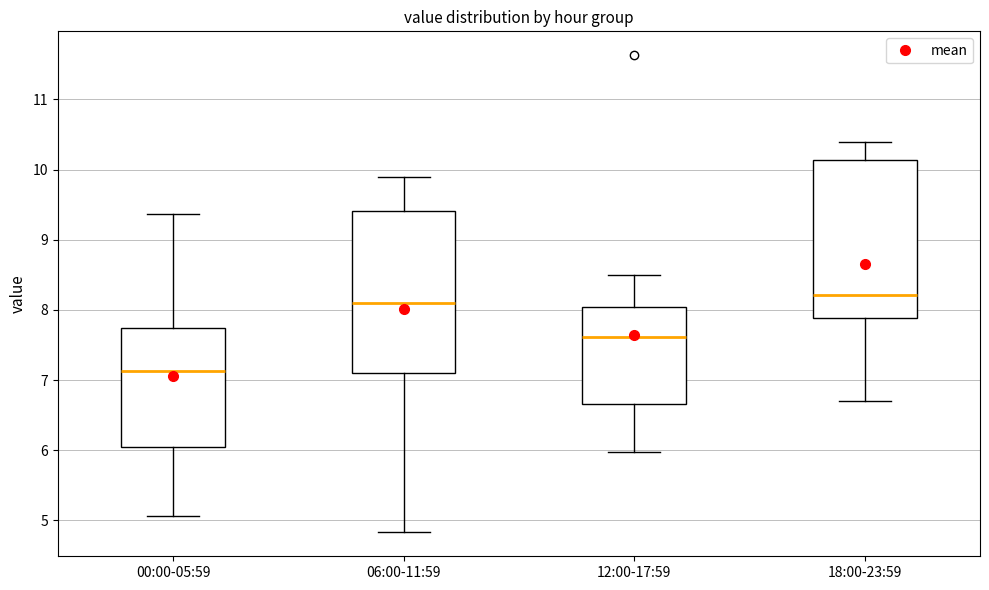

Which box's median line is the highest?

18:00-23:59